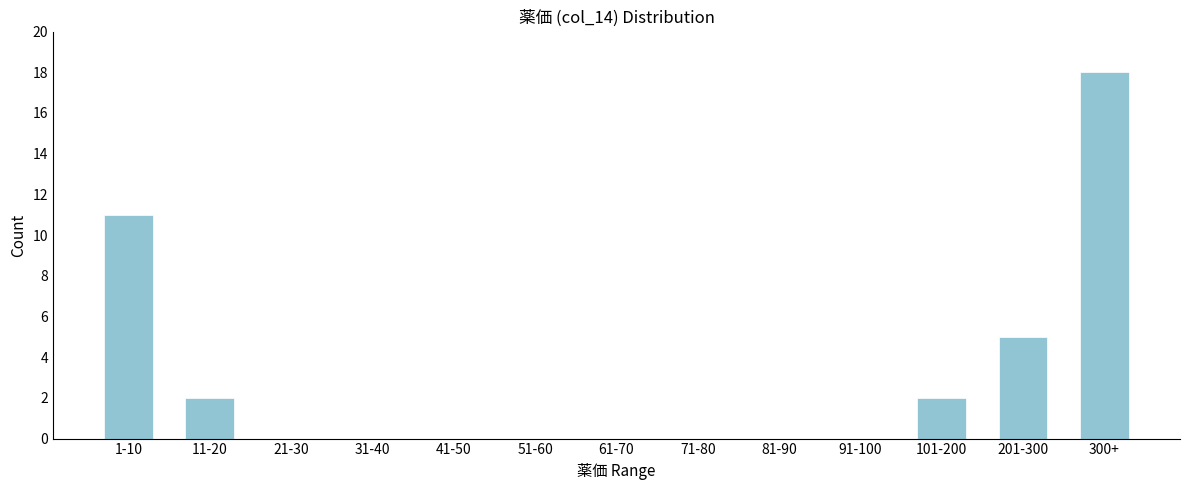

Reading left to right, what are all the values shown in this chart?

1-10=11	11-20=2	21-30=0	31-40=0	41-50=0	51-60=0	61-70=0	71-80=0	81-90=0	91-100=0	101-200=2	201-300=5	300+=18